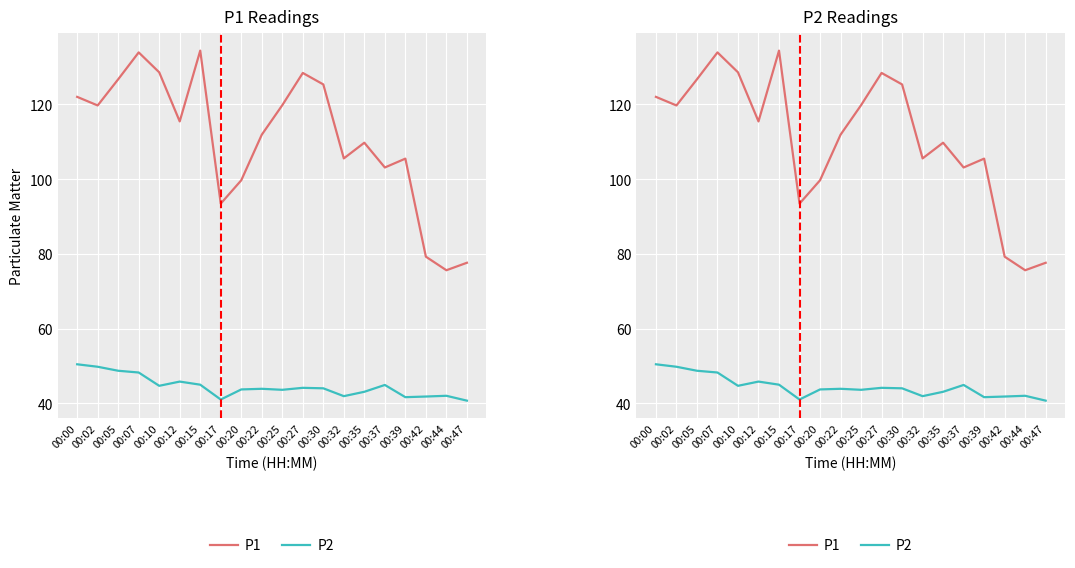

True or false: P2 and P1 intersect in this chart.

False